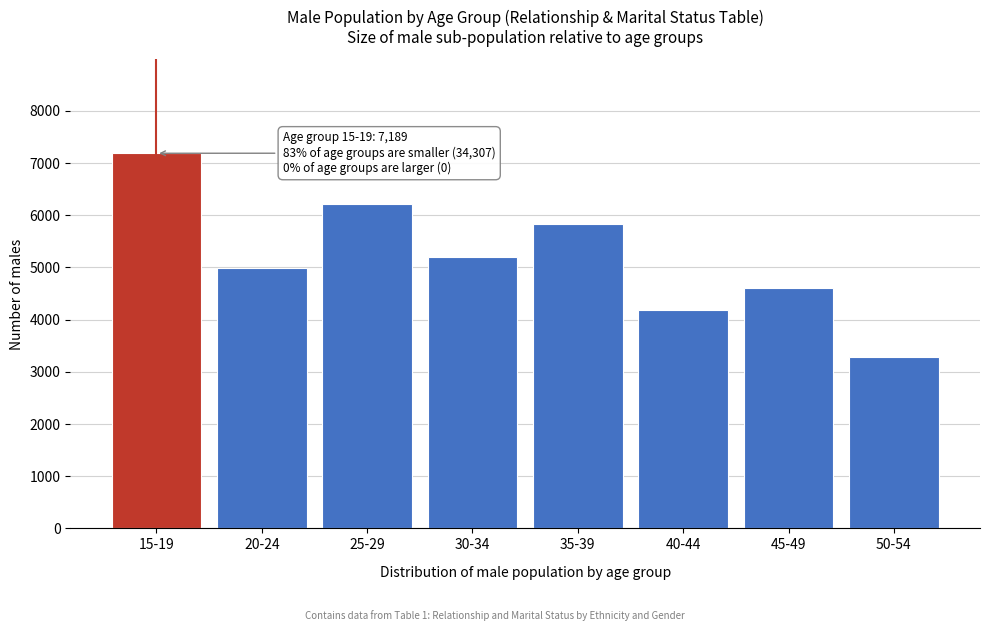

Reading left to right, transcribe all the data shown in this chart.

7189	4991	6212	5200	5828	4188	4607	3281